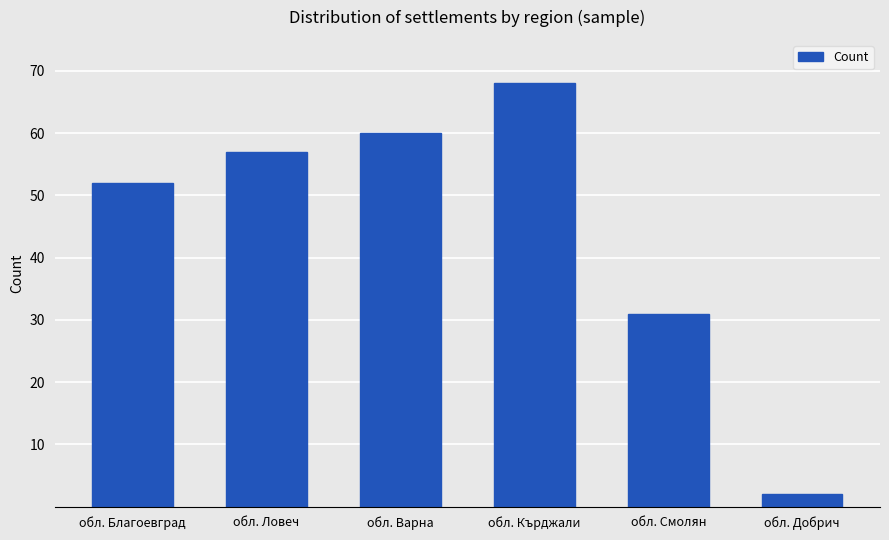

True or false: the data shows 84 at обл. Варна.

False